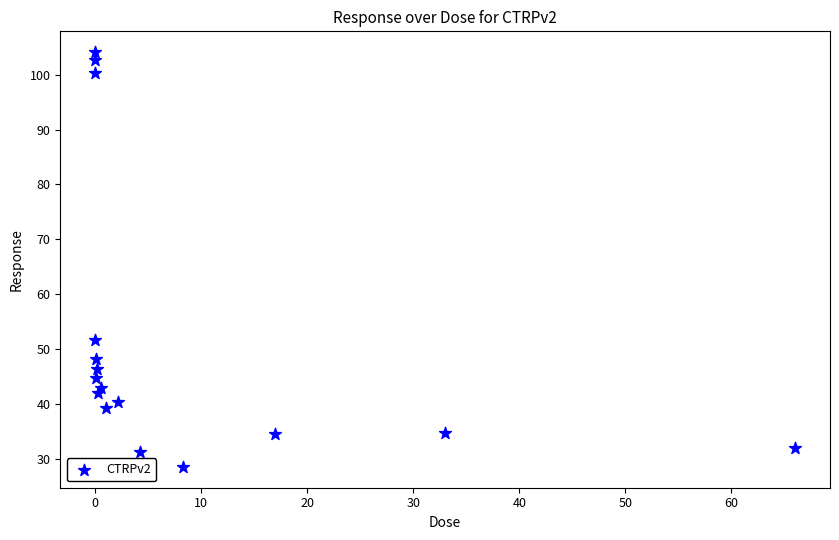

What is the range of X values (max minus min)?

66.0